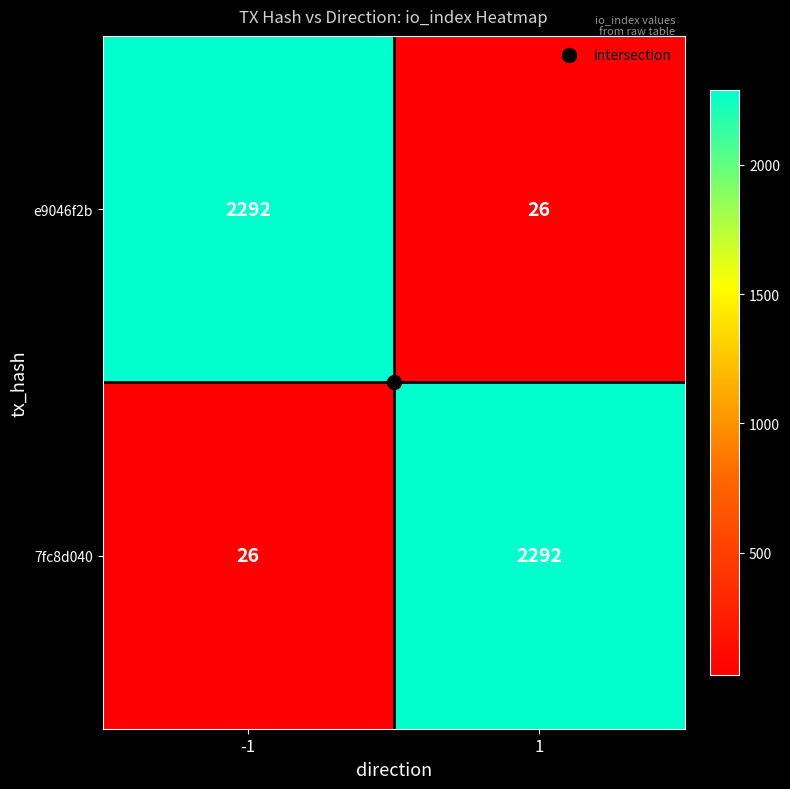

What is the average value of the 7fc8d040 series?

1159